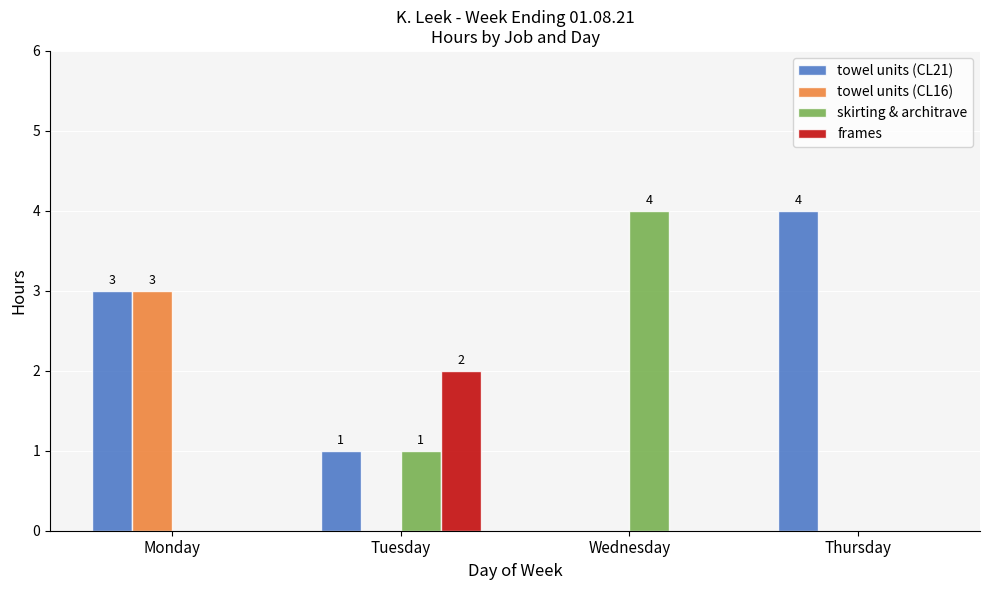

Reading right to left, extract all data points from this chart.

towel units (CL21): Thursday=4	Wednesday=0	Tuesday=1	Monday=3
towel units (CL16): Thursday=0	Wednesday=0	Tuesday=0	Monday=3
skirting & architrave: Thursday=0	Wednesday=4	Tuesday=1	Monday=0
frames: Thursday=0	Wednesday=0	Tuesday=2	Monday=0